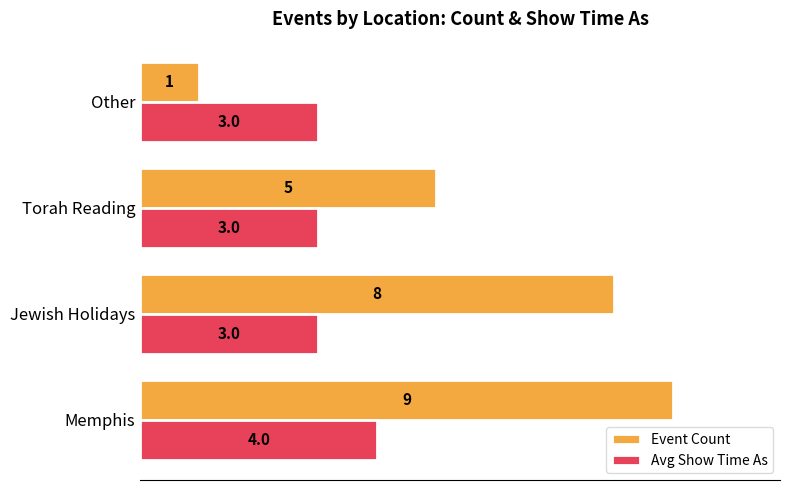

Is it true that Event Count equals 1 at Other?

True